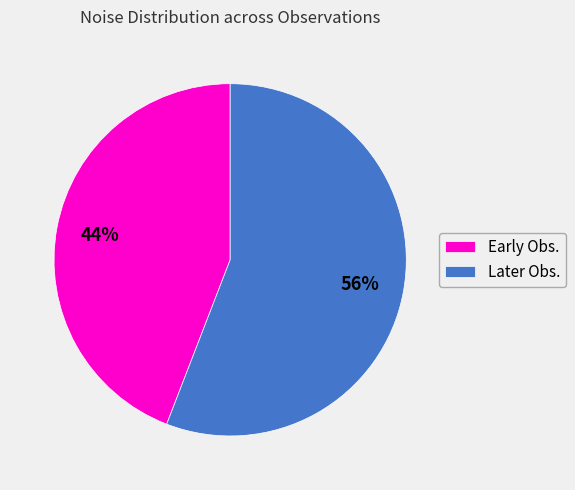

Is there any slice that represents more than half of the pie?

Yes